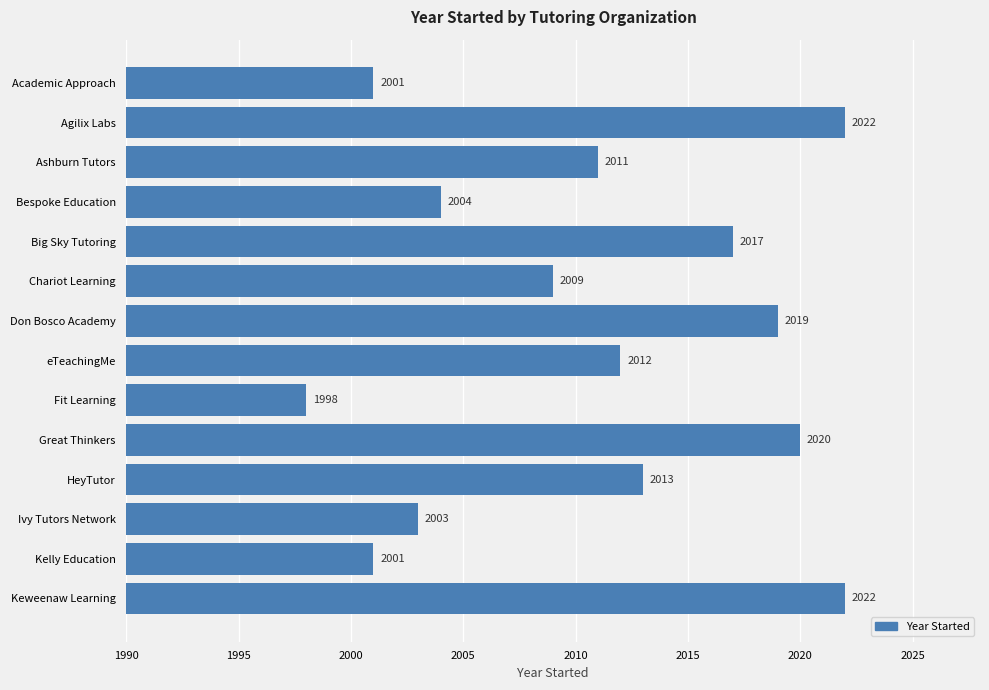

What is the greatest value displayed?

2022